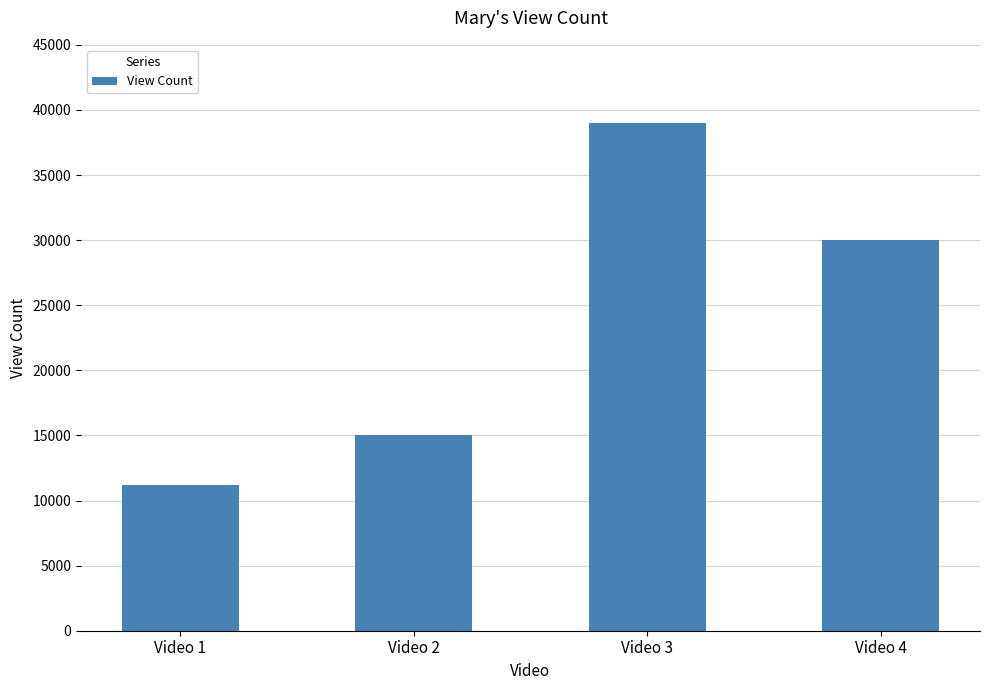

Reading left to right, list all the values displayed in this chart.

11211	15003	38980	30002